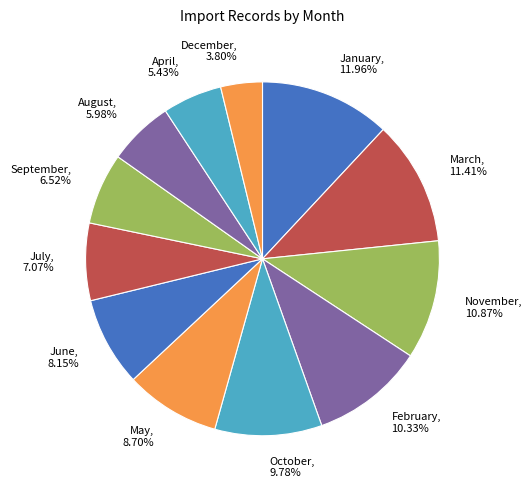

Which slice is the smallest?

December